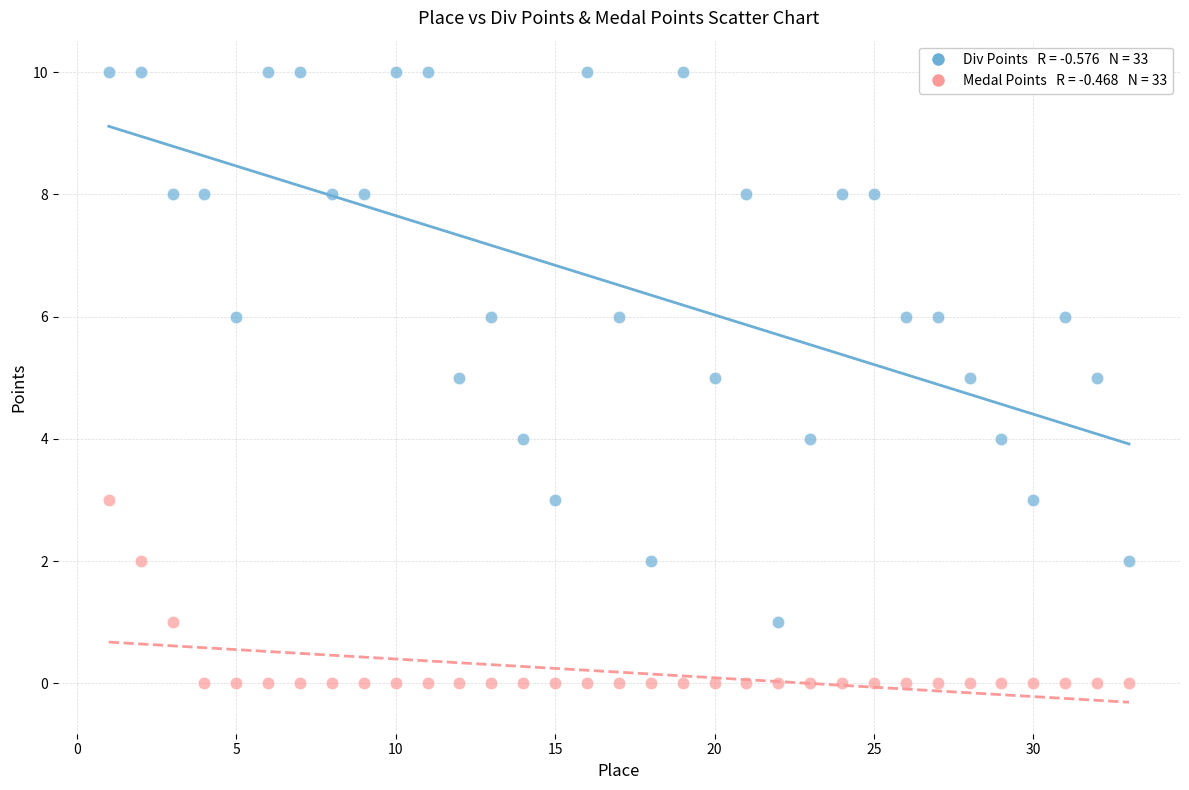

Across all data points, what is the range of X values (max minus min)?

32